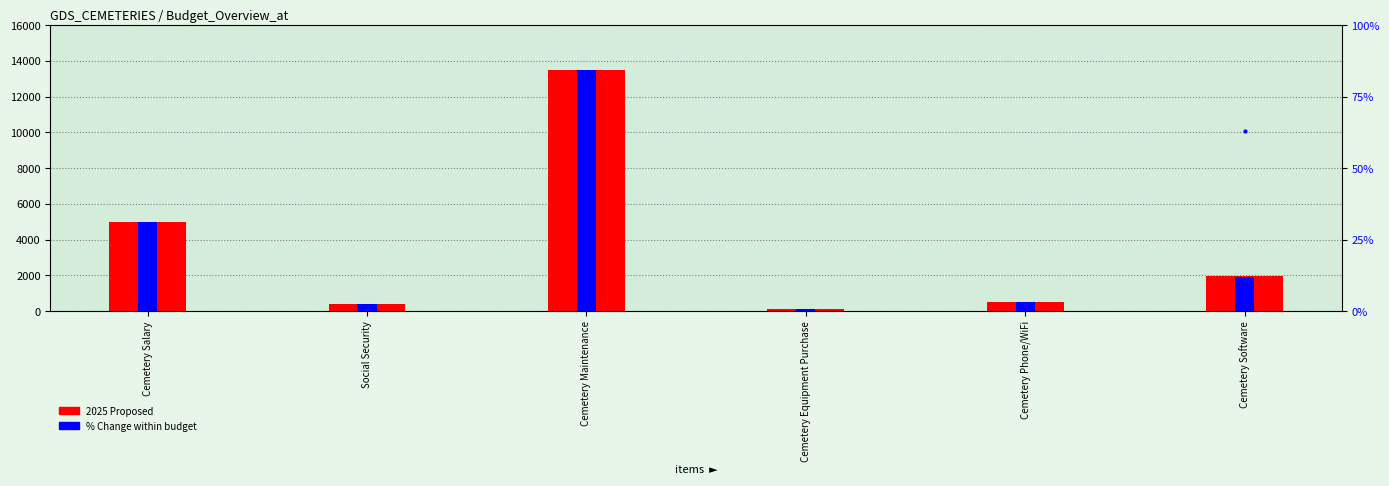

Reading left to right, transcribe all the data shown in this chart.

2025 Proposed: Cemetery Salary=5000.0	Social Security=383.0	Cemetery Maintenance=13500.0	Cemetery Equipment Purchase=100.0	Cemetery Phone/WiFi=500.0	Cemetery Software=1985.0
2024 Budget: Cemetery Salary=5000.0	Social Security=382.5	Cemetery Maintenance=13500.0	Cemetery Equipment Purchase=100.0	Cemetery Phone/WiFi=500.0	Cemetery Software=1890.0
% Change: Cemetery Salary=0.0	Social Security=0.0	Cemetery Maintenance=0.0	Cemetery Equipment Purchase=0.0	Cemetery Phone/WiFi=0.0	Cemetery Software=0.1